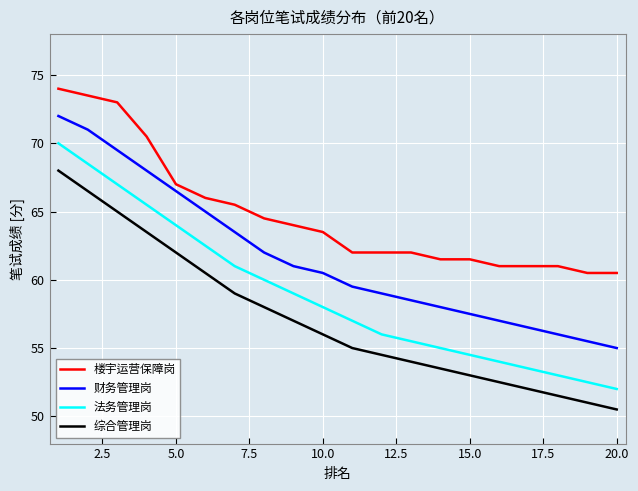

True or false: 法务管理岗 and 楼宇运营保障岗 intersect in this chart.

False